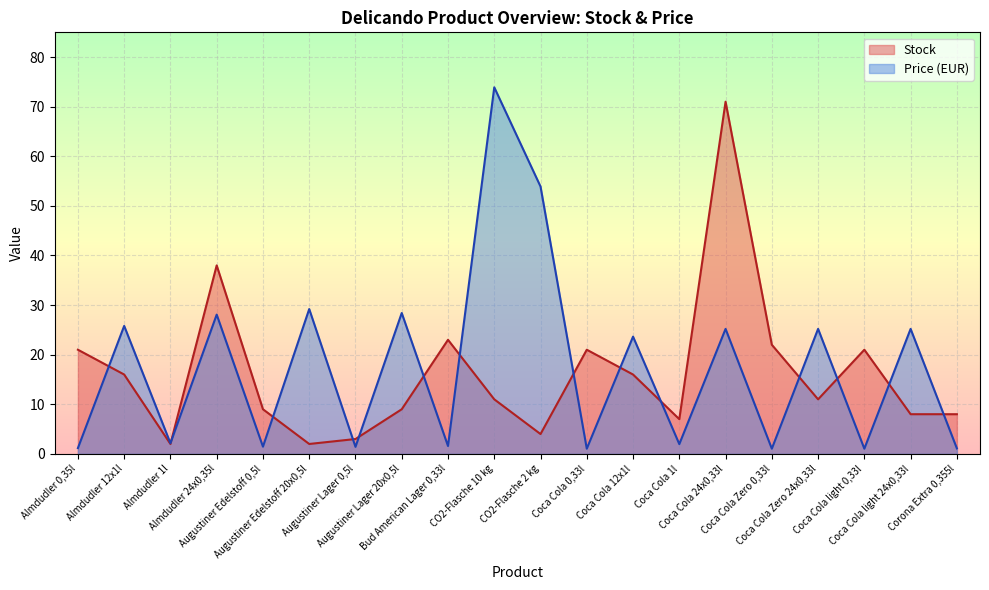

What is the sum of the Stock values at Bud American Lager 0,33l and Coca Cola Zero 0,33l?

45.0